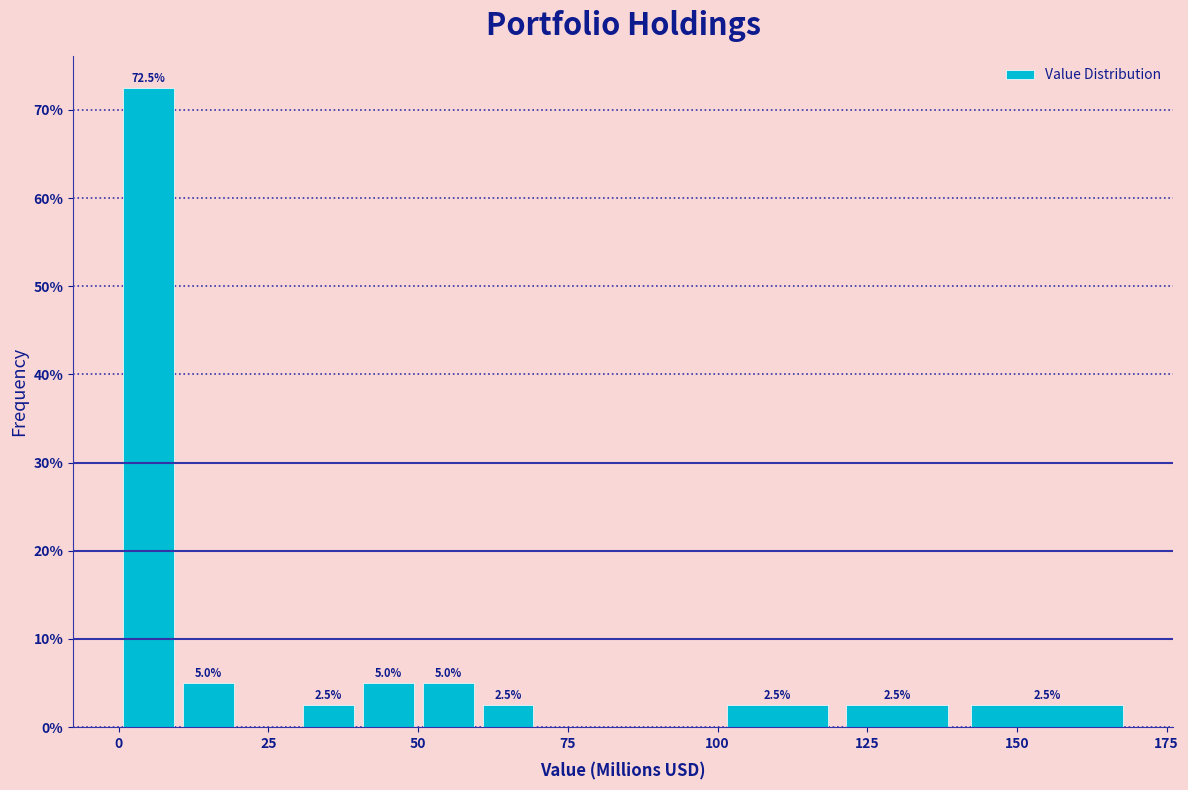

Around what value on the x-axis is the tallest bar? Give the approximate position of its centre, as read against the axis.

5